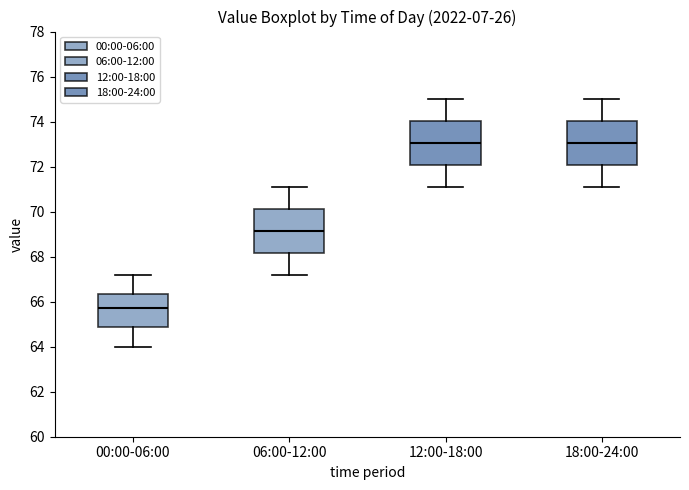

Reading left to right, transcribe this box plot: for each box, give where its median line is, the range the box spans, and where its two whiskers end, as read against the y-axis. The values are not printed on the chart, so give them approximately, as read against the axis.

00:00-06:00: median 65.8, box 64.8 to 66.4, whiskers 64.0 to 67.2
06:00-12:00: median 69.2, box 68.2 to 70.2, whiskers 67.2 to 71.2
12:00-18:00: median 73.0, box 72.0 to 74.0, whiskers 71.2 to 75.0
18:00-24:00: median 73.0, box 72.0 to 74.0, whiskers 71.2 to 75.0